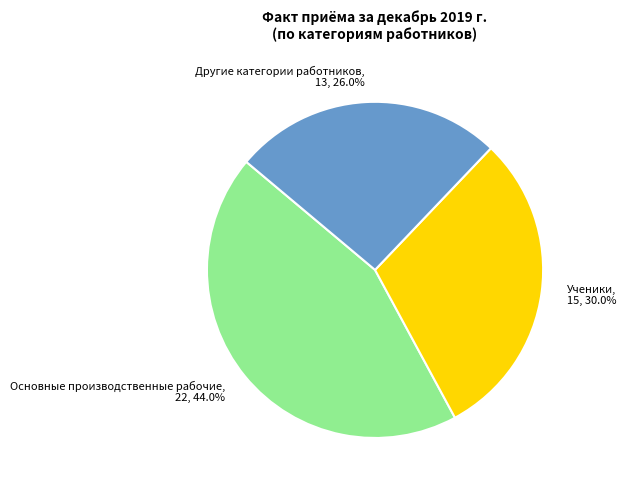

To the nearest percent, what is the average slice percentage?

33%